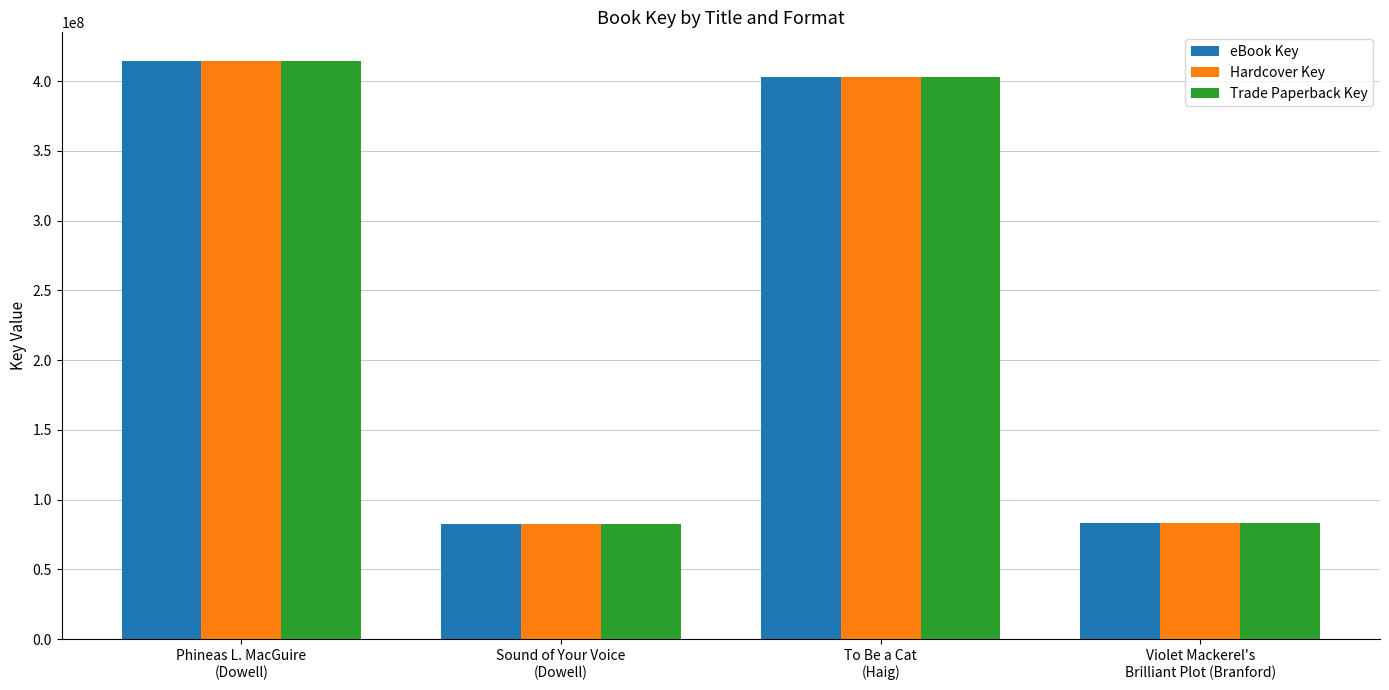

What is the difference between the maximum and minimum values in the eBook Key series?

331849479